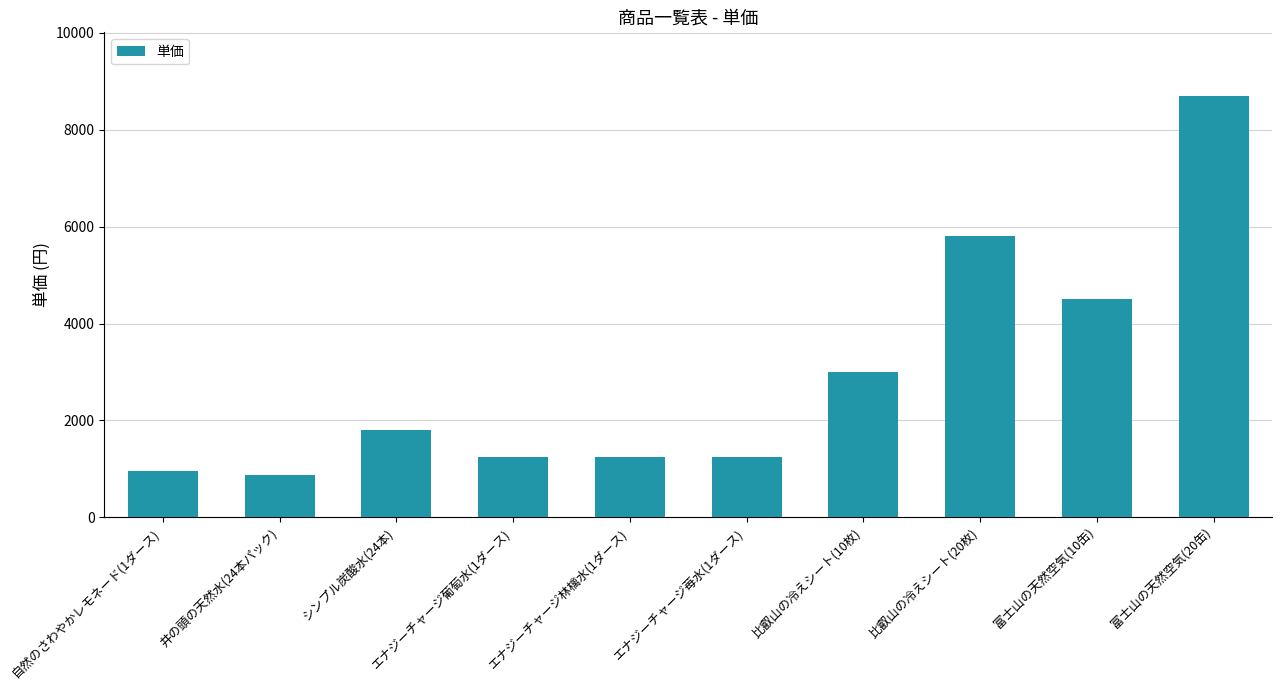

Where is the data nearest to the value 4790?

富士山の天然空気(10缶)